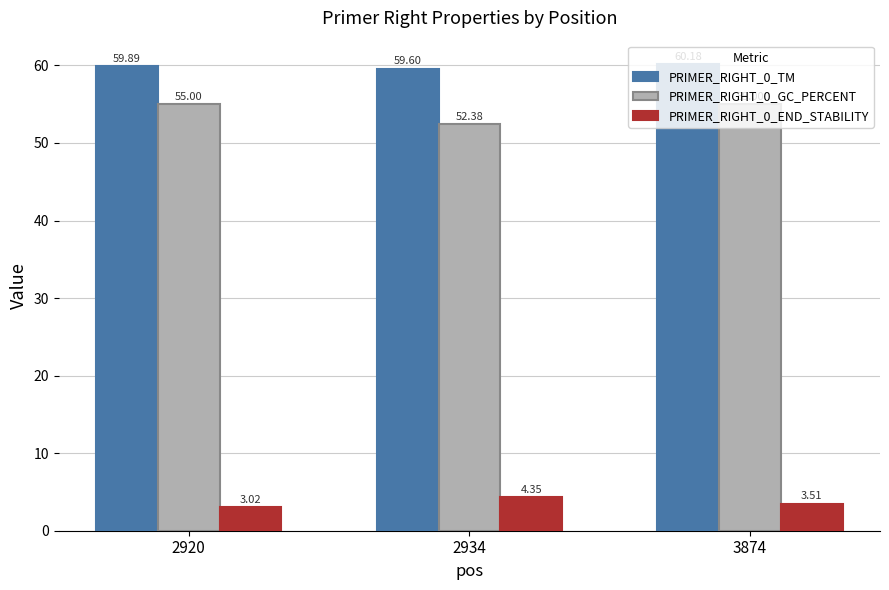

List the series in order of their peak value, lowest first.

PRIMER_RIGHT_0_END_STABILITY, PRIMER_RIGHT_0_GC_PERCENT, PRIMER_RIGHT_0_TM